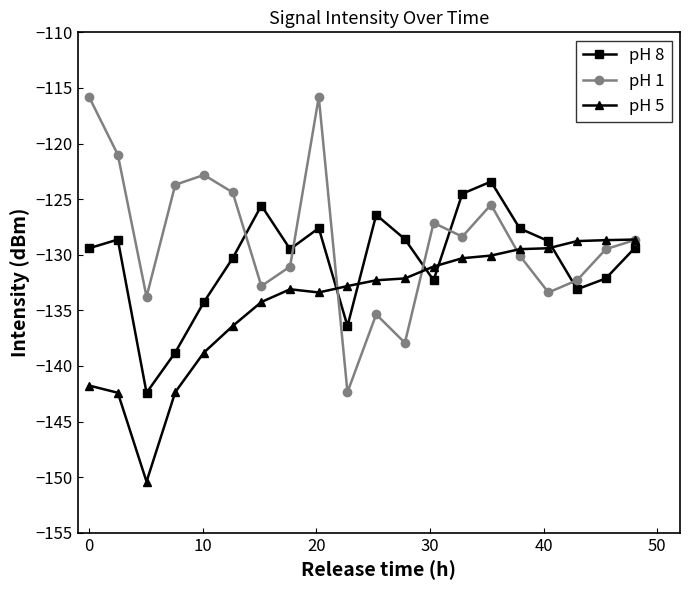

What is the difference between the maximum and minimum values in the pH 5 series?

21.8